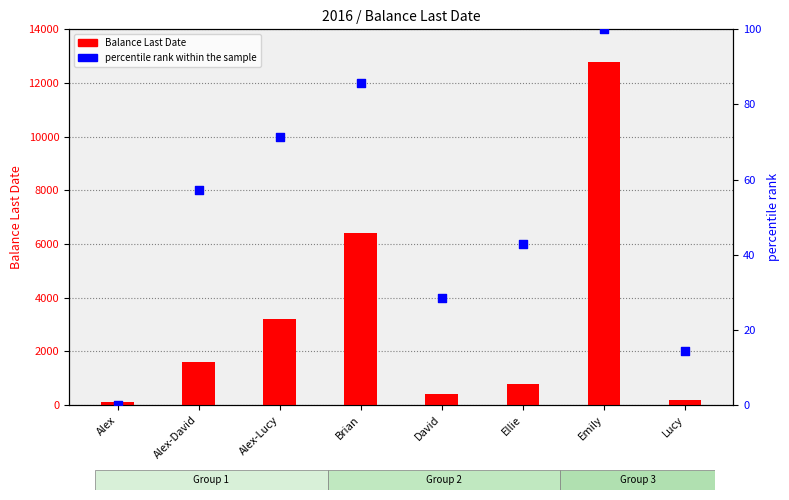

Which series contains the highest Y value?

Balance Last Date